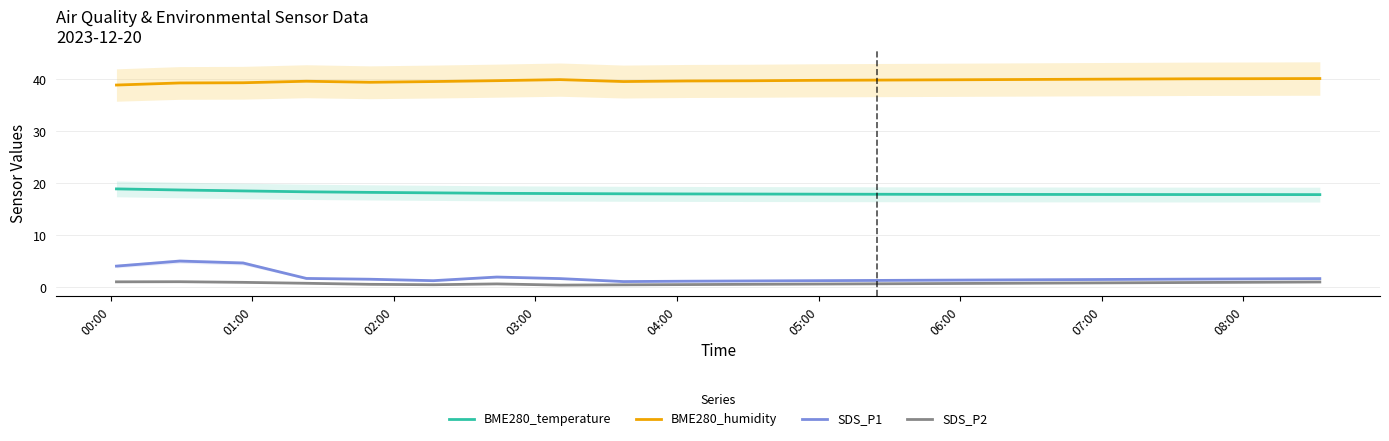

True or false: SDS_P1 and BME280_temperature intersect in this chart.

False